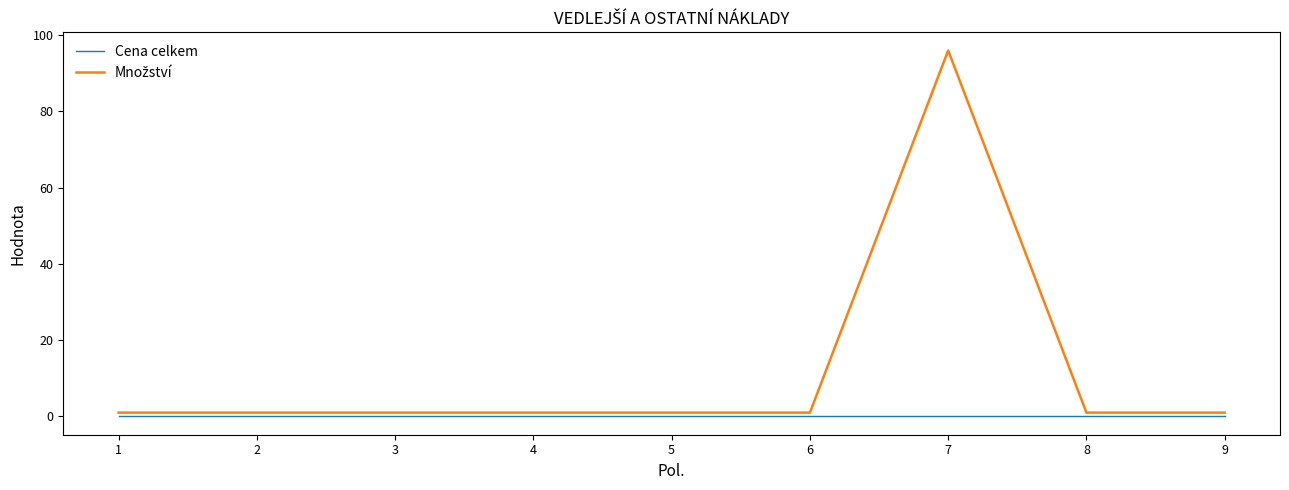

At which category is the sum across all series the highest?

7